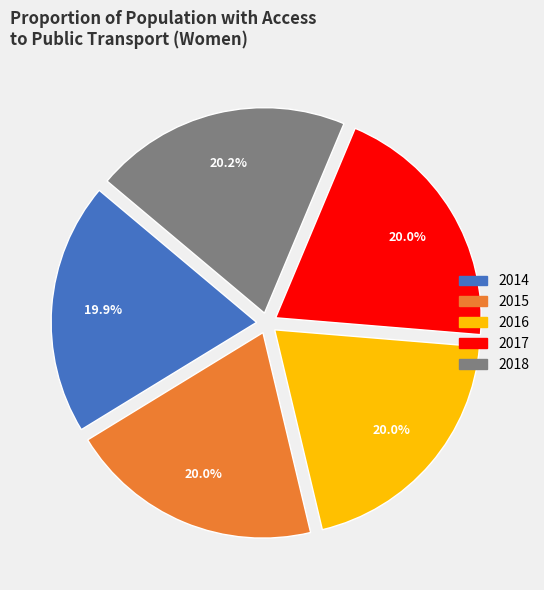

Approximately how many times larger is the value at 2015 compared to 2016?

1.0